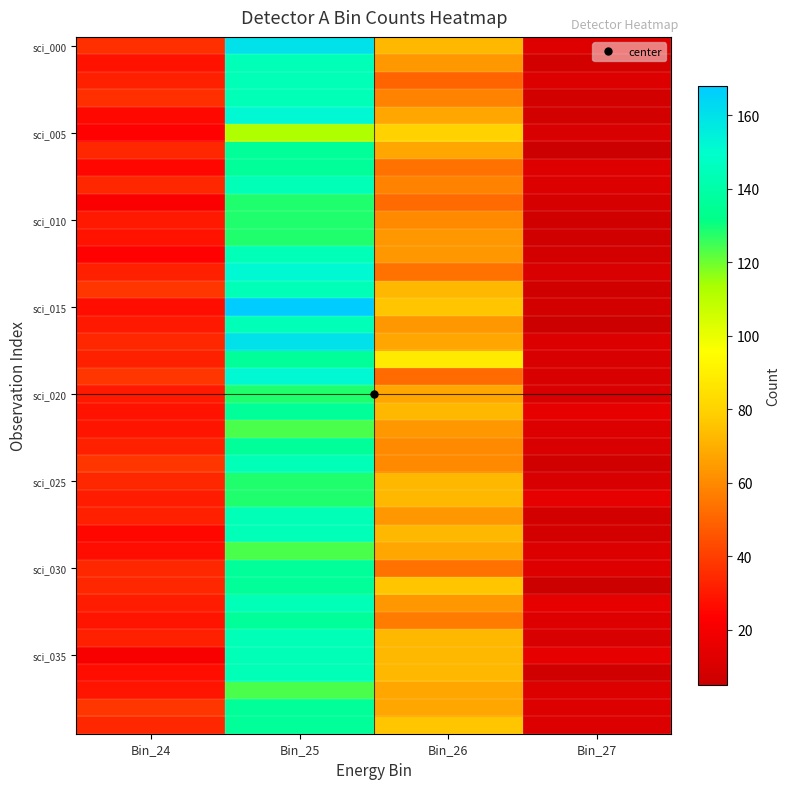

Which series has the largest range (max minus min)?

sci_015